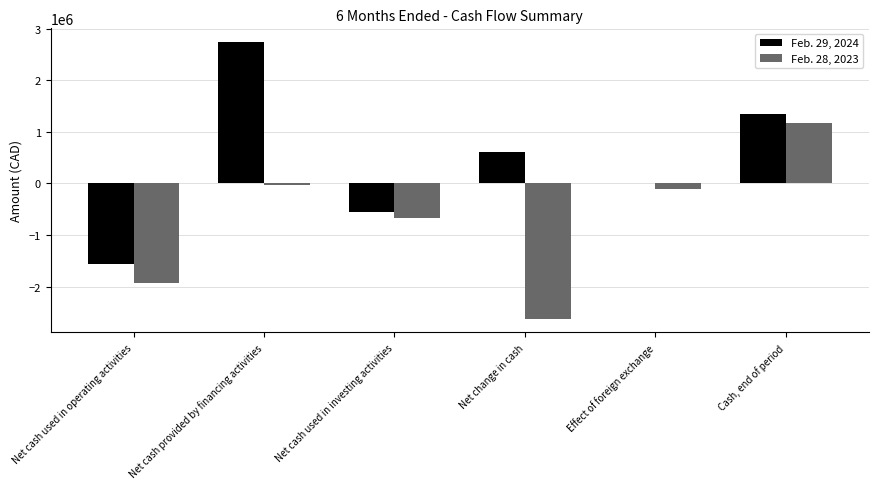

Reading right to left, extract all data points from this chart.

Feb. 29, 2024: Cash, end of period=1339618	Effect of foreign exchange=11105	Net change in cash=608148	Net cash used in investing activities=-562602	Net cash provided by financing activities=2737392	Net cash used in operating activities=-1566642
Feb. 28, 2023: Cash, end of period=1179976	Effect of foreign exchange=-99775	Net change in cash=-2617088	Net cash used in investing activities=-660051	Net cash provided by financing activities=-32051	Net cash used in operating activities=-1924986